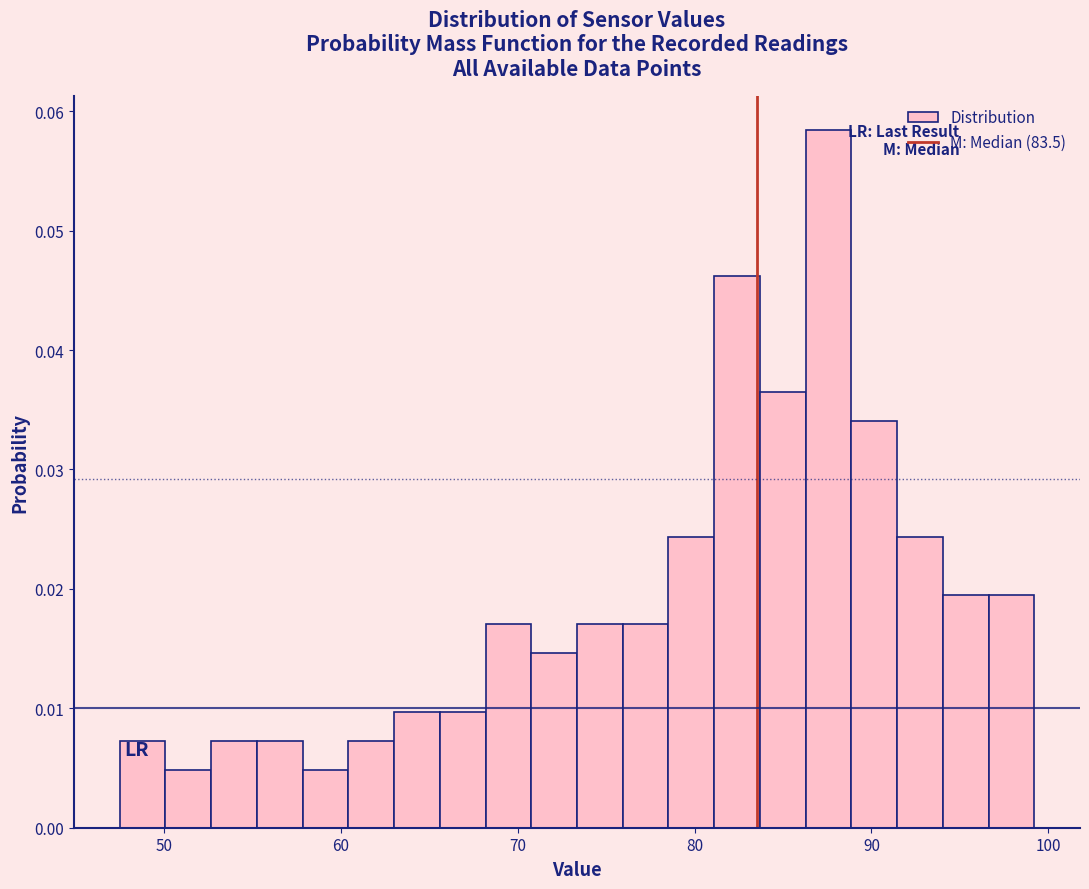

Read against the x-axis, roughly where is the centre of the tallest bar?

88